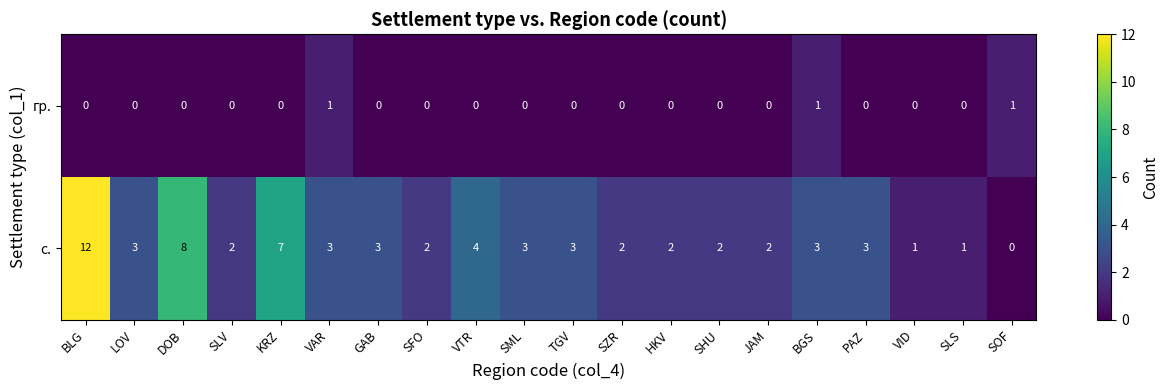

Rank the series by their maximum value, from lowest to highest.

гр., с.